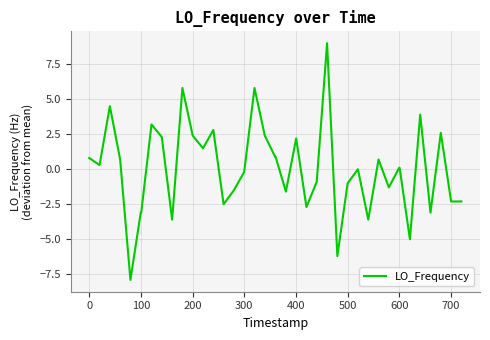

Count the number of categories in the chart.

40